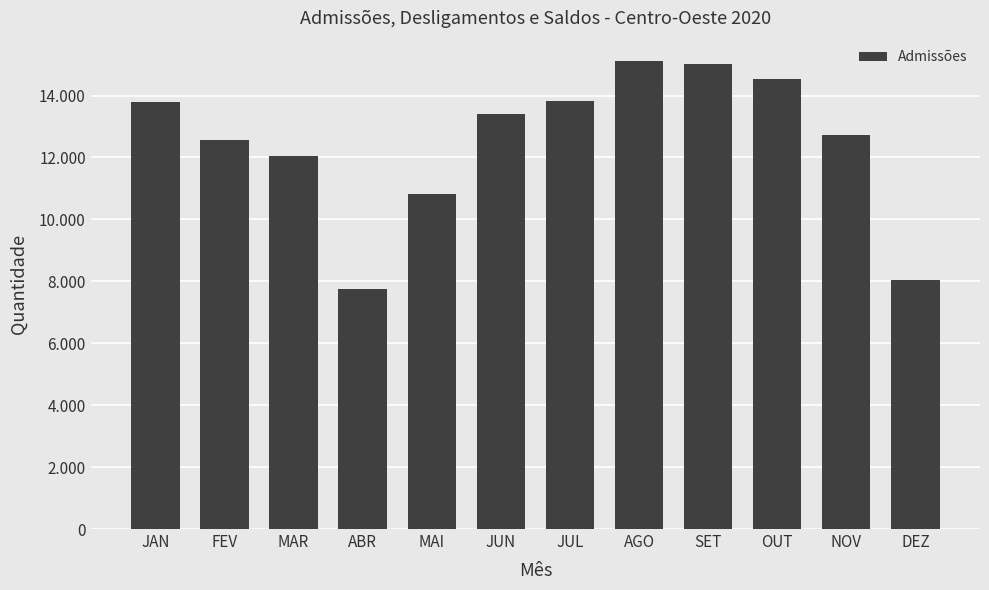

Is it true that the value at AGO is 15107?

True